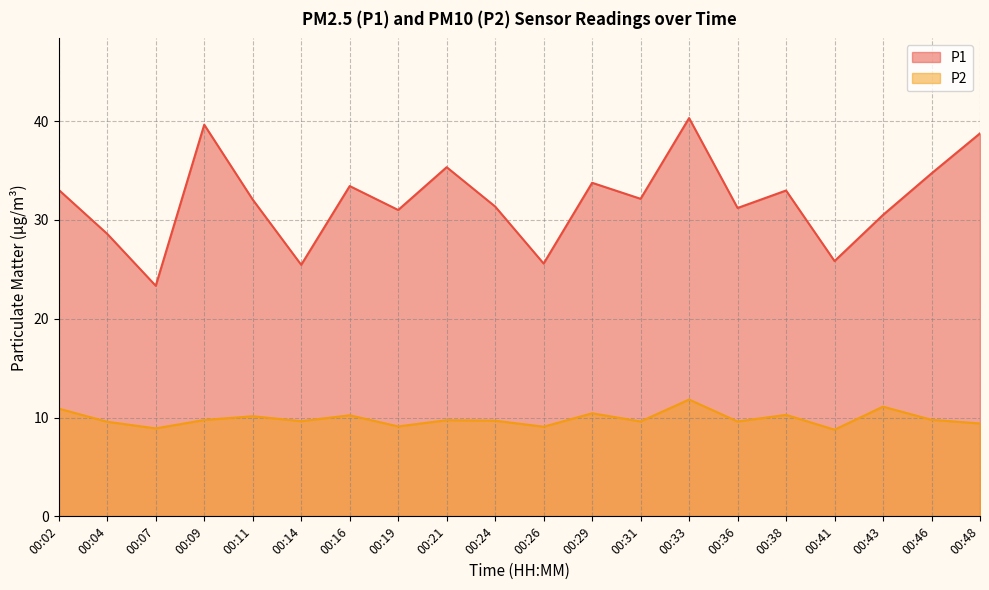

Which category has the lowest value across all series?

00:41